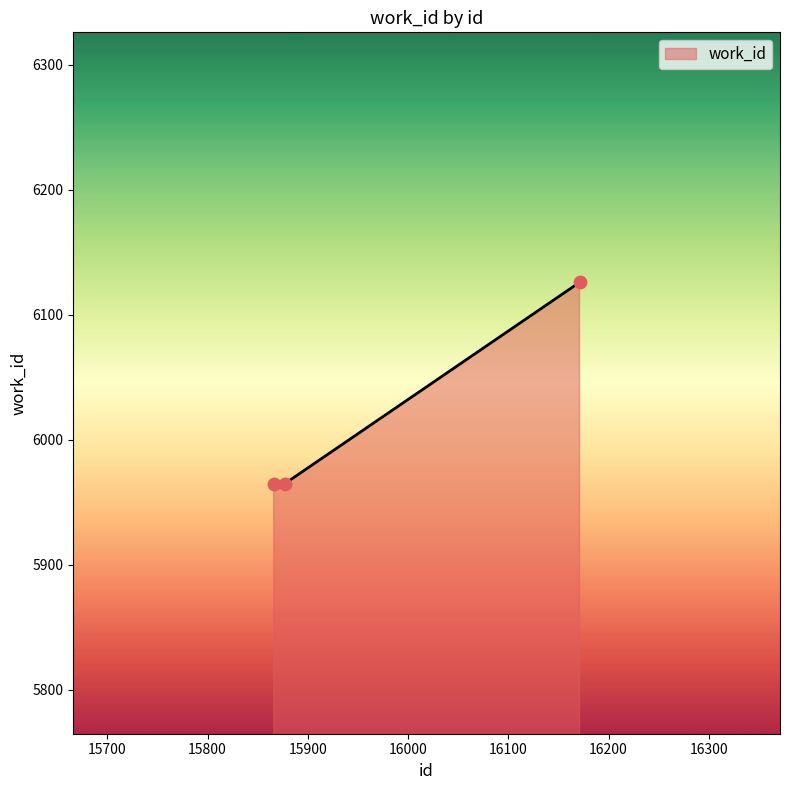

What is the average value?

6019